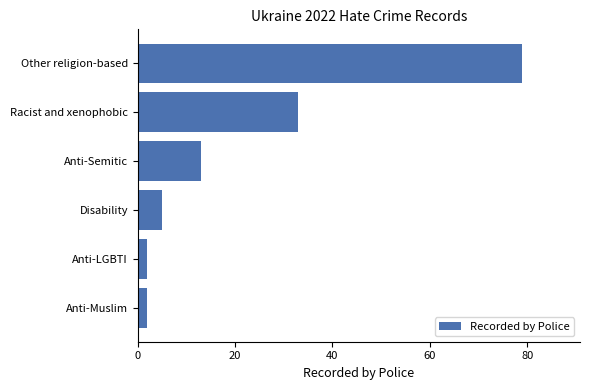

What is the change in value from Disability to Other religion-based?

+74